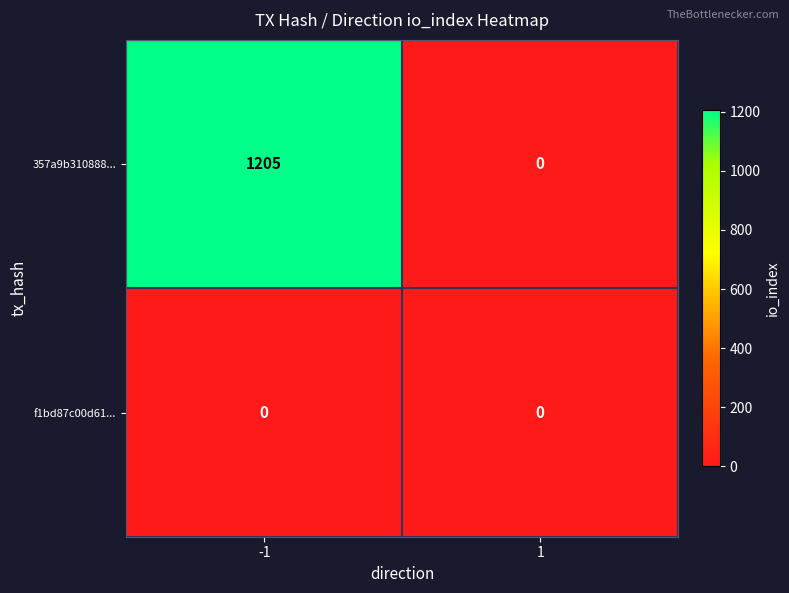

Reading left to right, what are all the values shown in this chart?

357a9b310888...: -1=1205	1=0
f1bd87c00d61...: -1=0	1=0